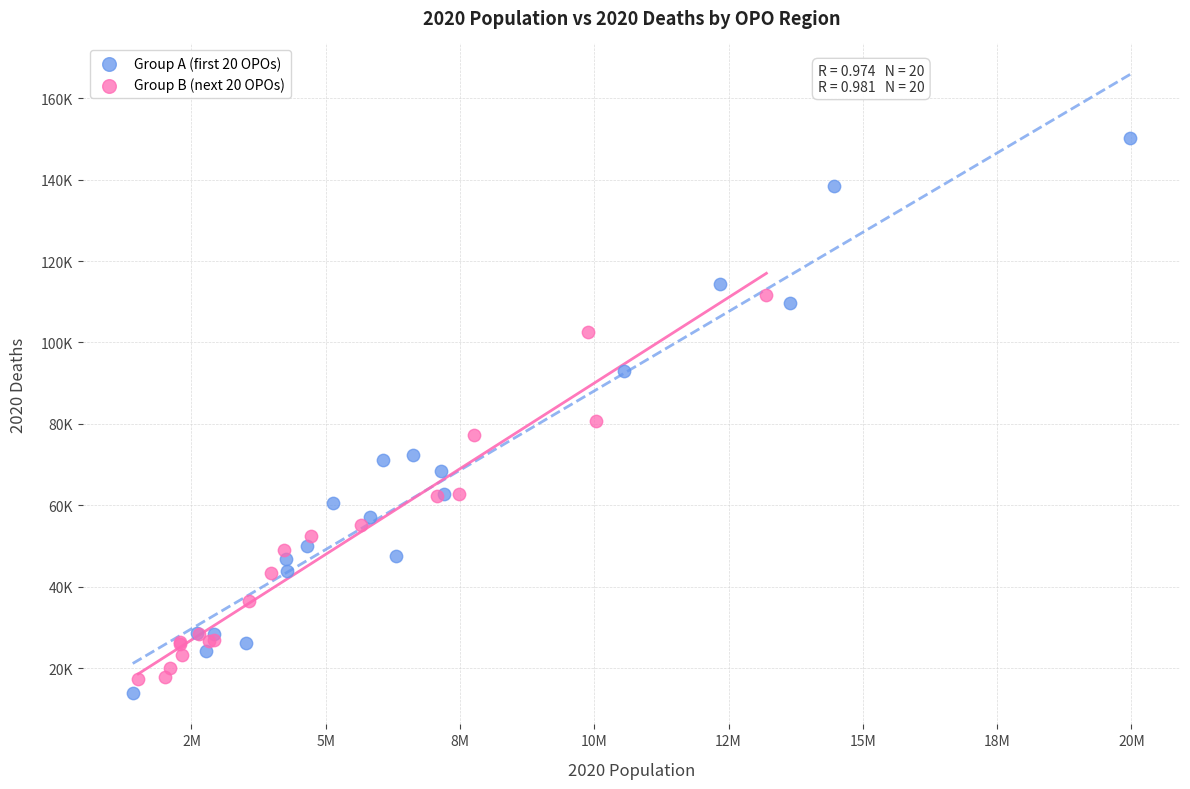

Which series contains the highest Y value?

Group A (first 20 OPOs)